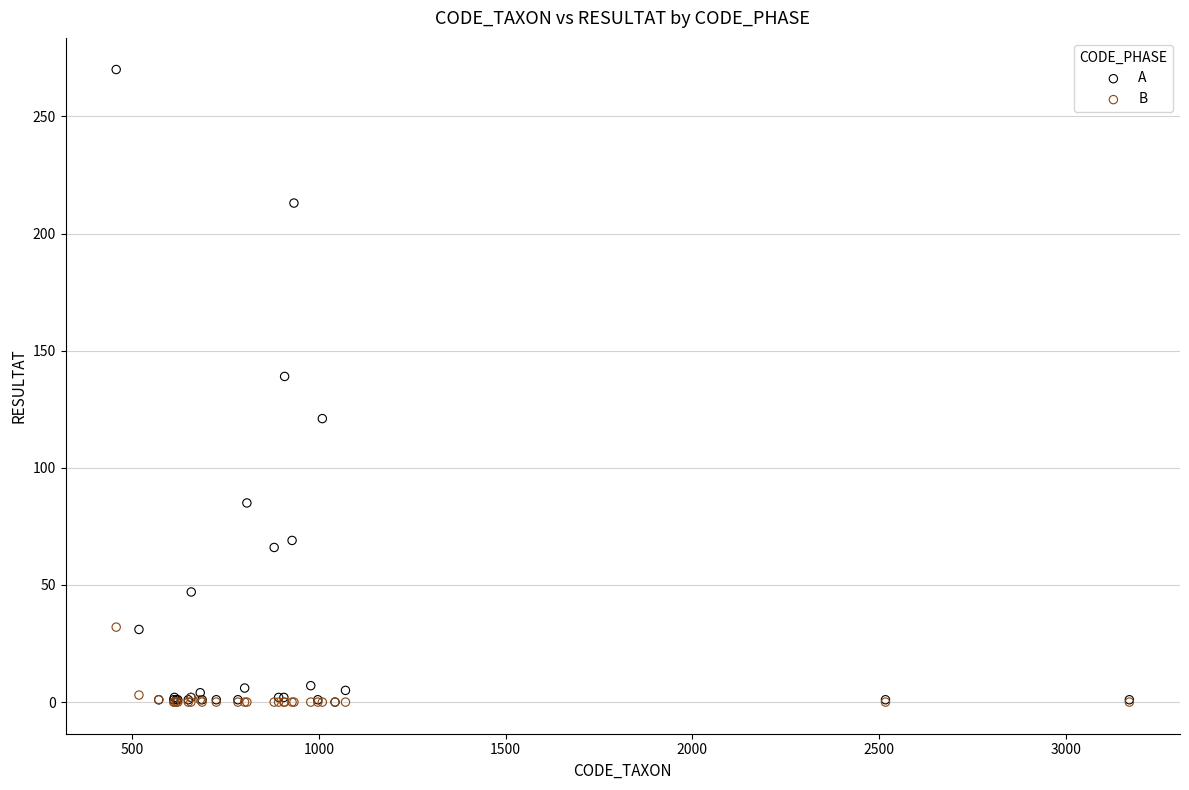

Which series has the largest Y range (max minus min)?

A